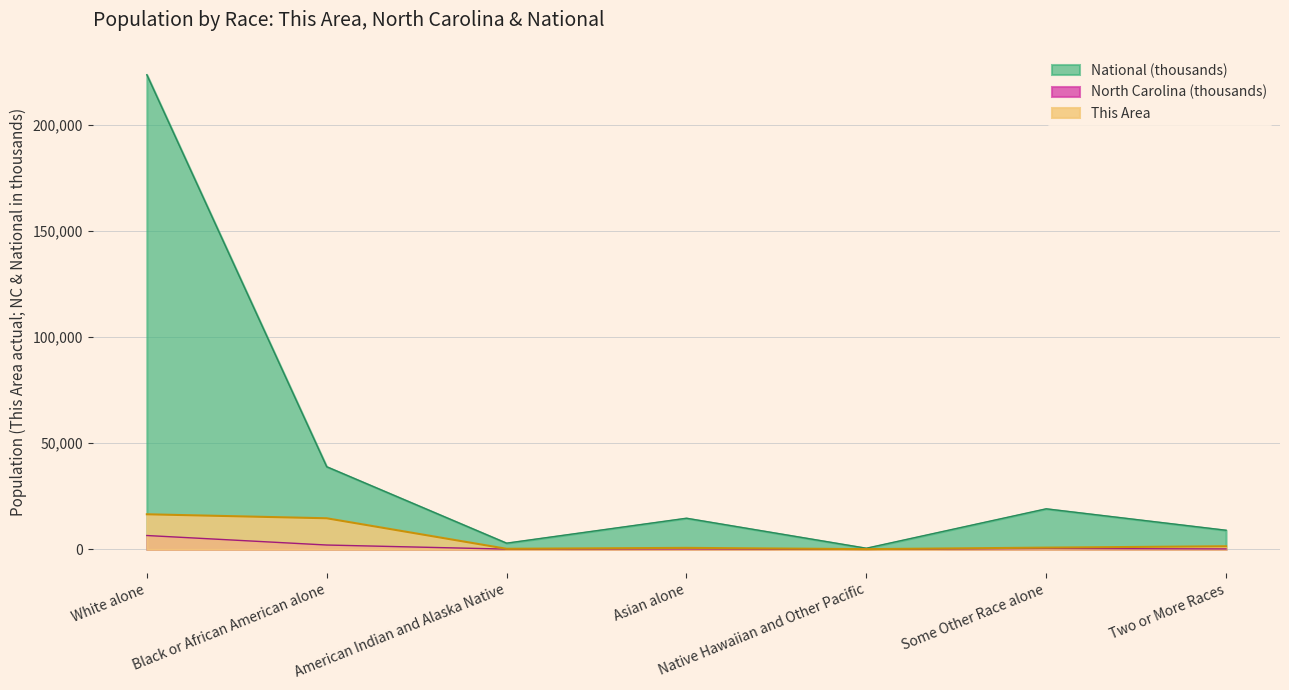

What is the value of the National point at the 2nd from the left?

38929.3